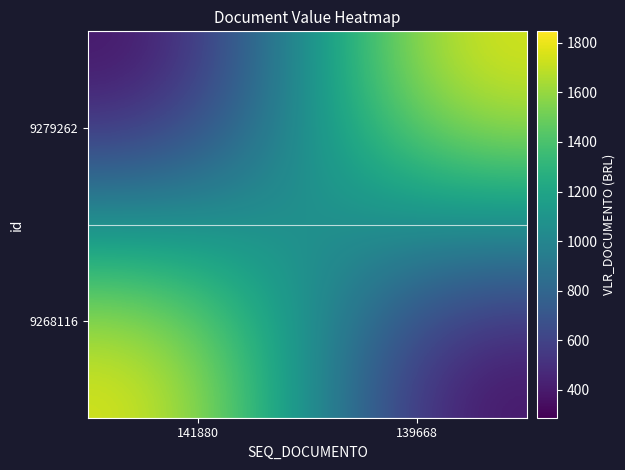

At 141880, list the series in order from smallest to largest.

9279262, 9268116